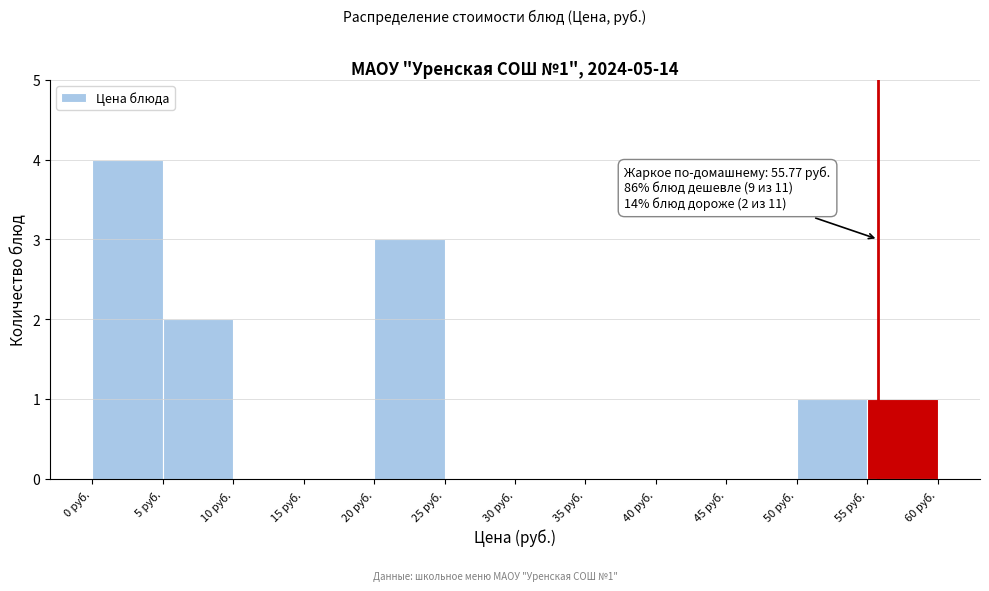

Over which range of the x-axis is the bar tallest?

0 to 5